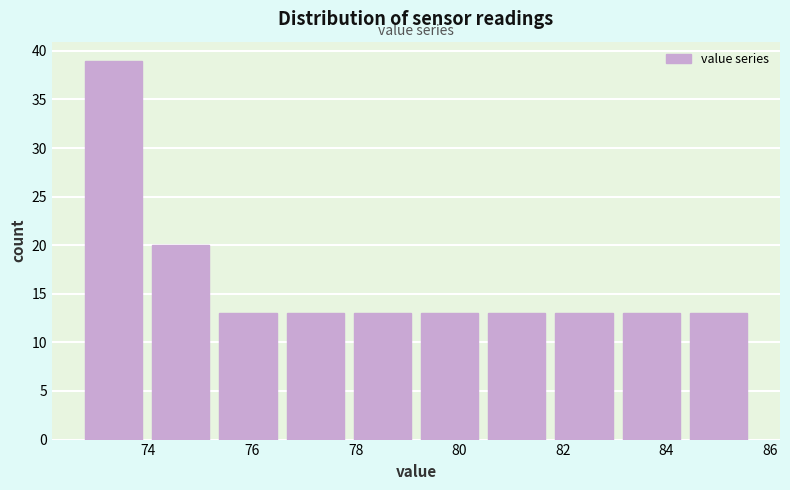

Over which range of the x-axis is the bar tallest?

72.6 to 74.0